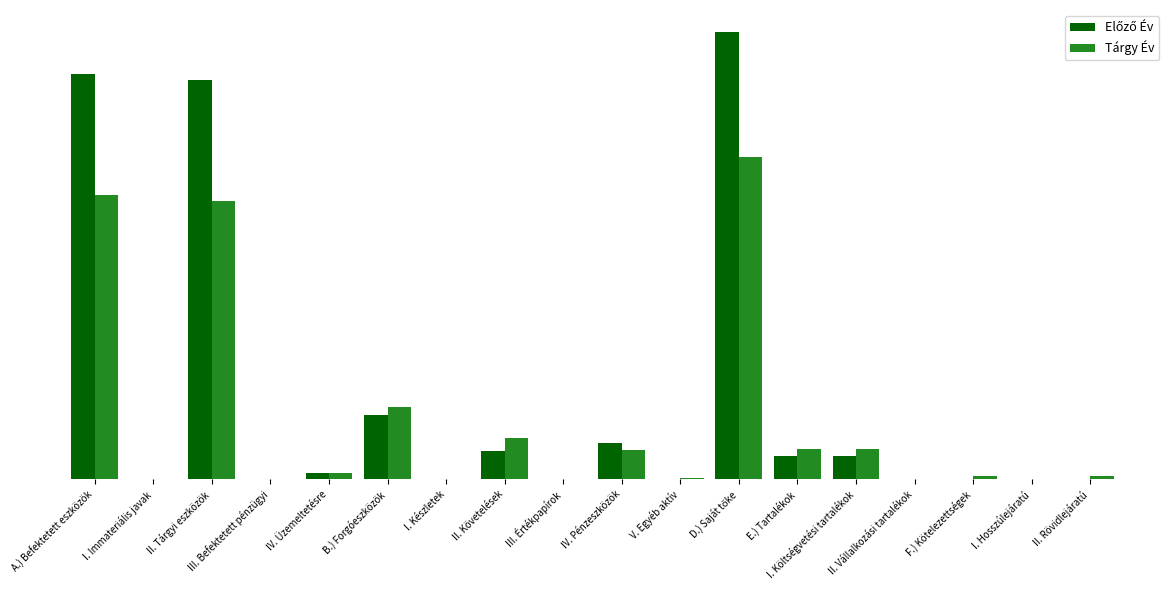

Which category has the lowest value in the Tárgy Év series?

I. Immateriális javak